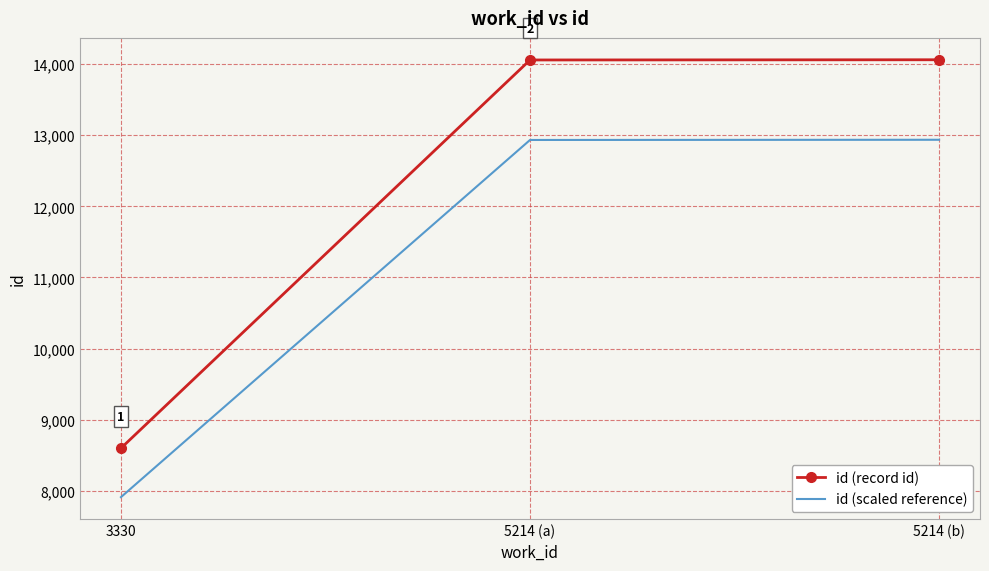

Is it true that id (record id) equals 20352.8 at 5214 (a)?

False